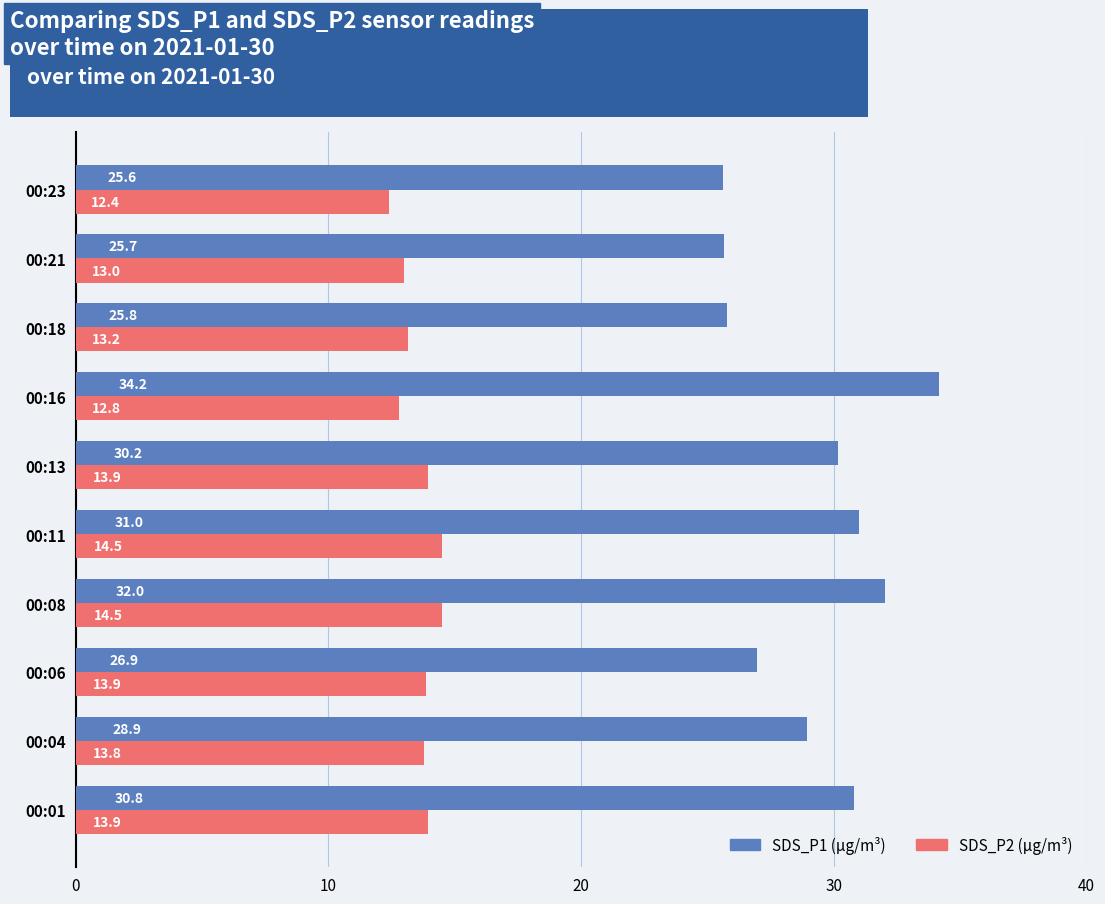

Which category has the highest value across all series?

00:16